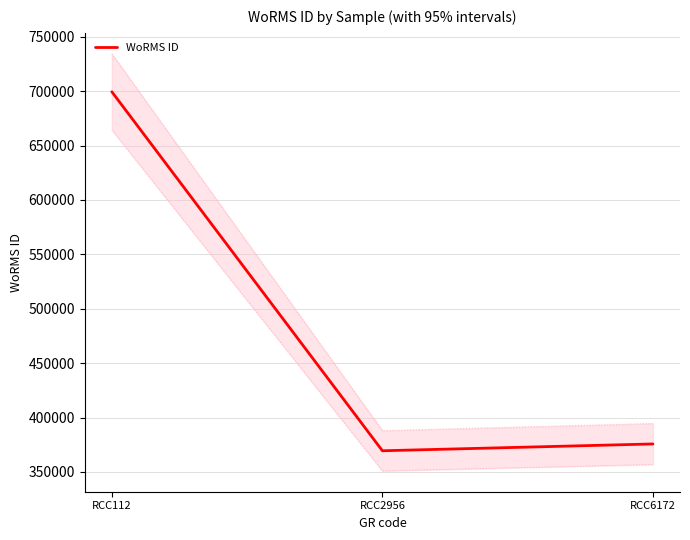

At which label is the value closest to 534445?

RCC6172